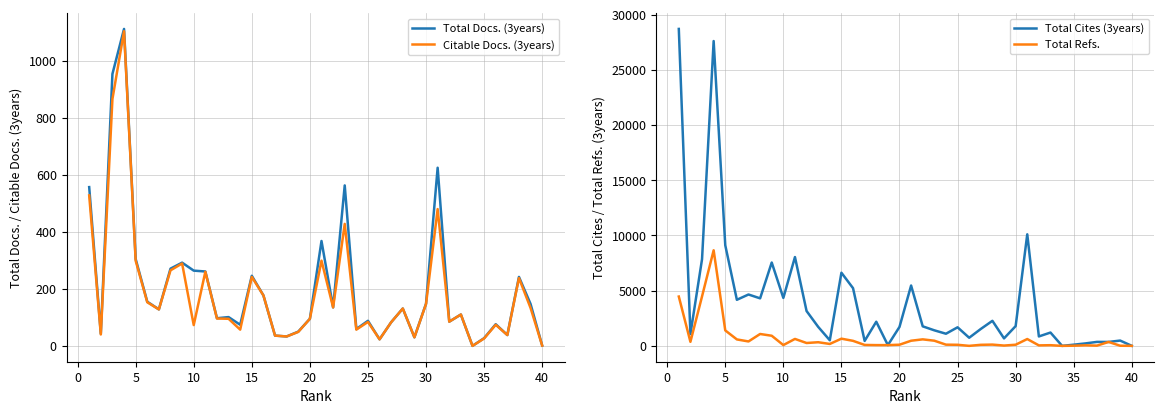

How many interior local valleys does the Total Docs. (3years) series have?

12